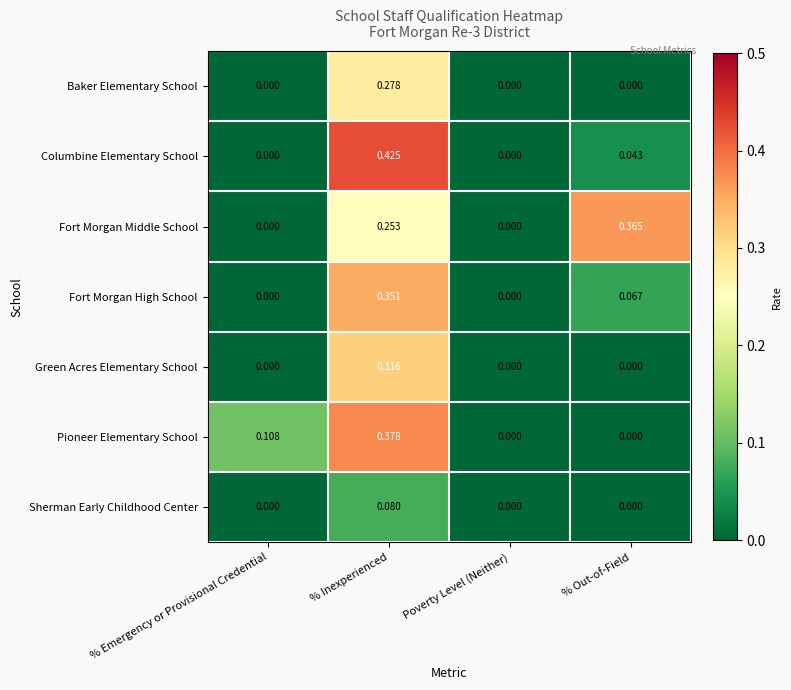

List the series in order of their peak value, lowest first.

Sherman Early Childhood Center, Baker Elementary School, Green Acres Elementary School, Fort Morgan High School, Fort Morgan Middle School, Pioneer Elementary School, Columbine Elementary School